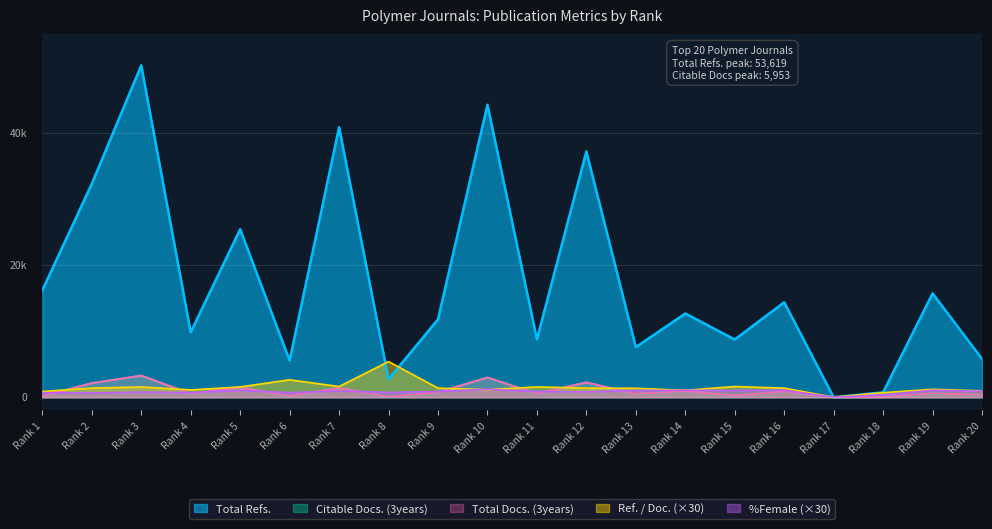

Does the chart display data point markers on the line(s)?

No